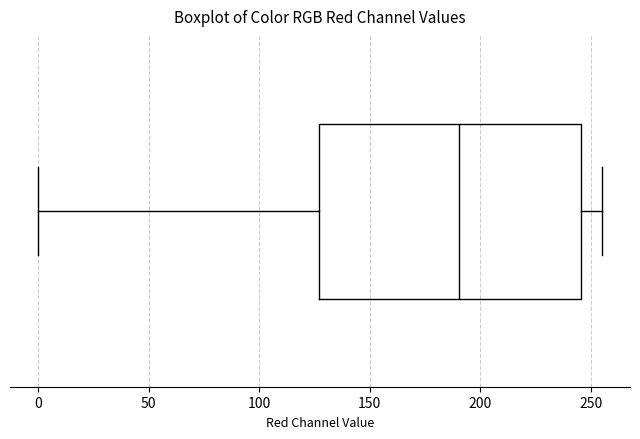

Transcribe this box plot: give where the median line is, the range the box spans, and where the two whiskers end, as read against the x-axis. The values are not printed on the chart, so give them approximately, as read against the axis.

median 190, box 125 to 245, whiskers 0 to 255